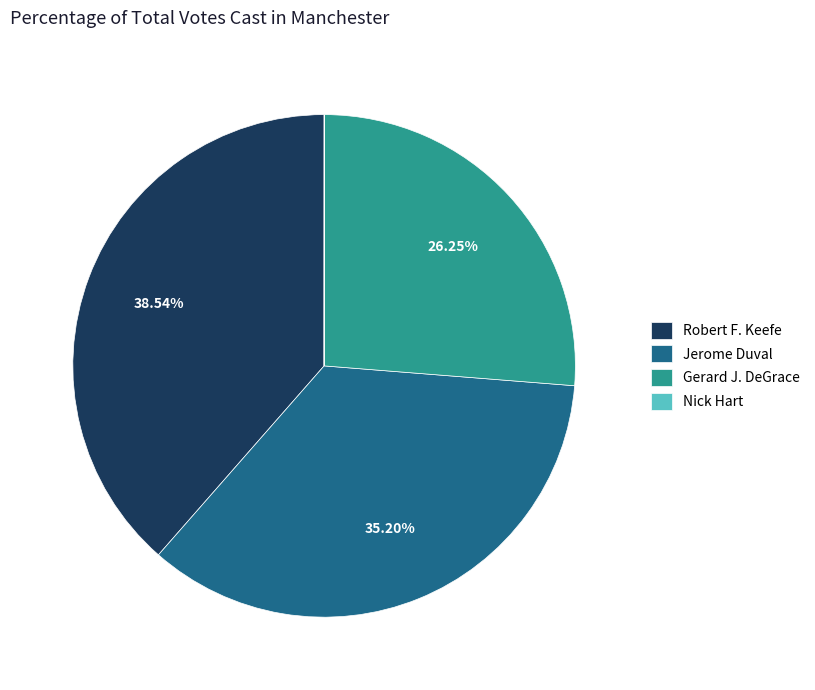

Is there a majority slice in this chart?

No